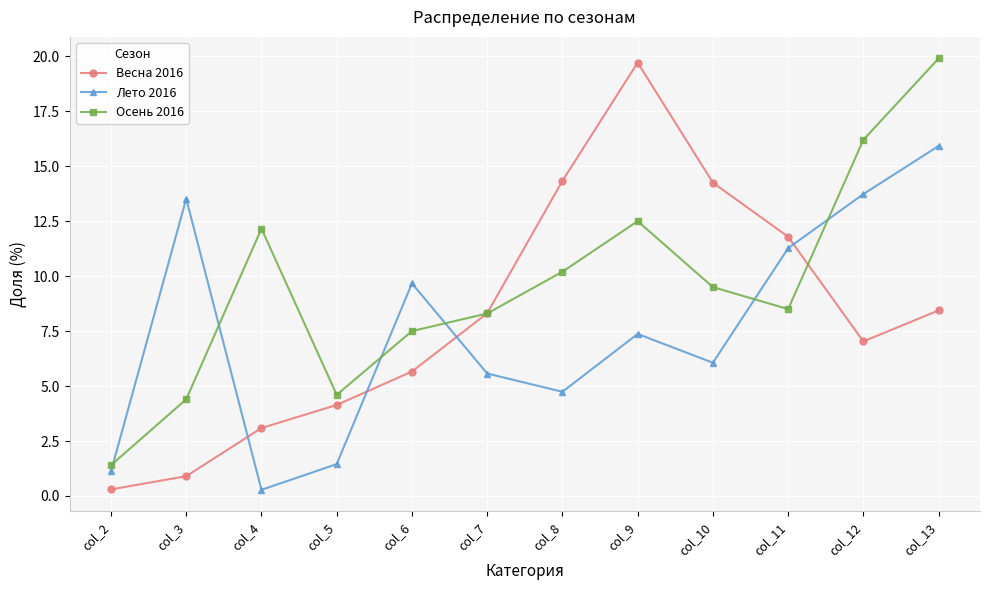

In Весна 2016, how many points are lower than both neighbors (excluding endpoints)?

1